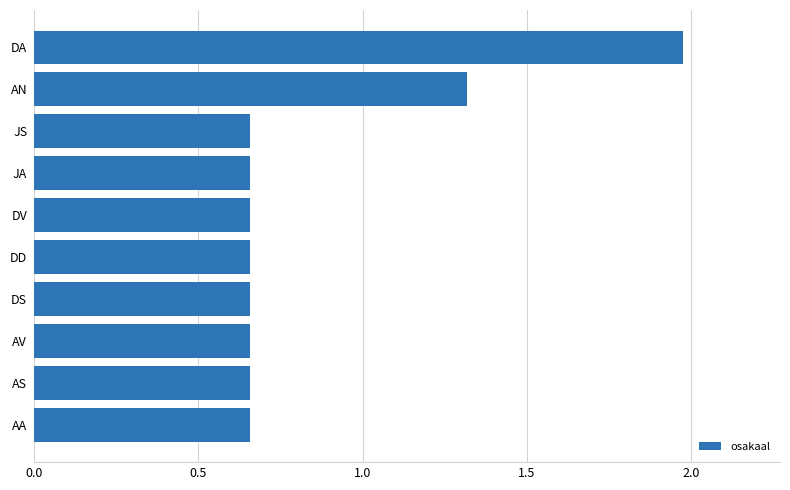

Is it true that the value at AN is 0.8?

False